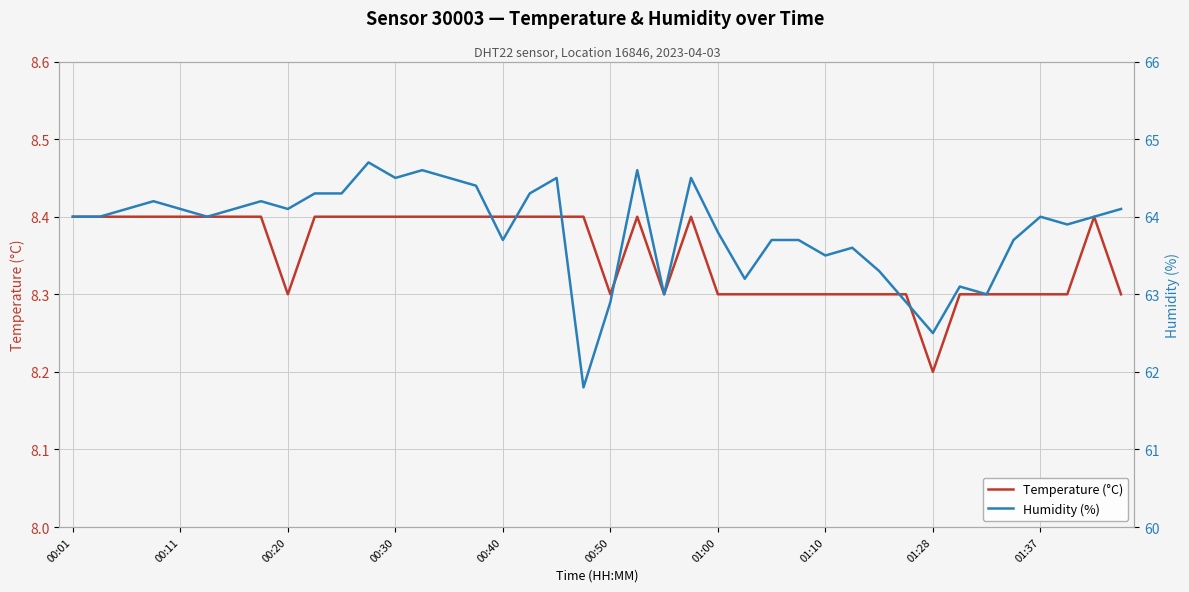

Which series has the largest range (max minus min)?

Humidity (%)